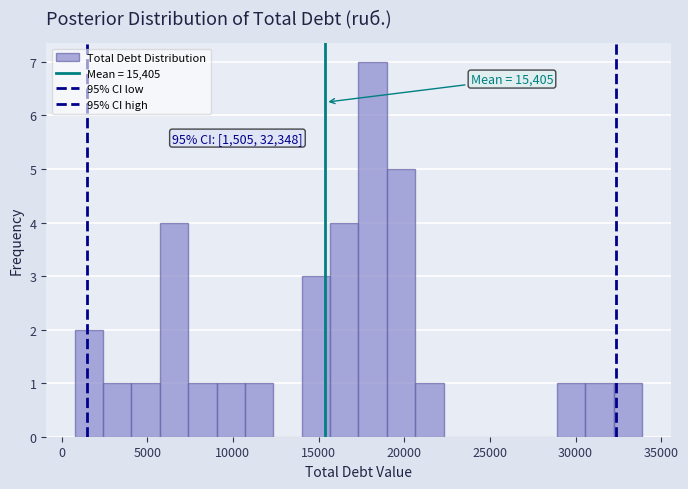

Read against the x-axis, roughly where is the centre of the tallest bar?

18000